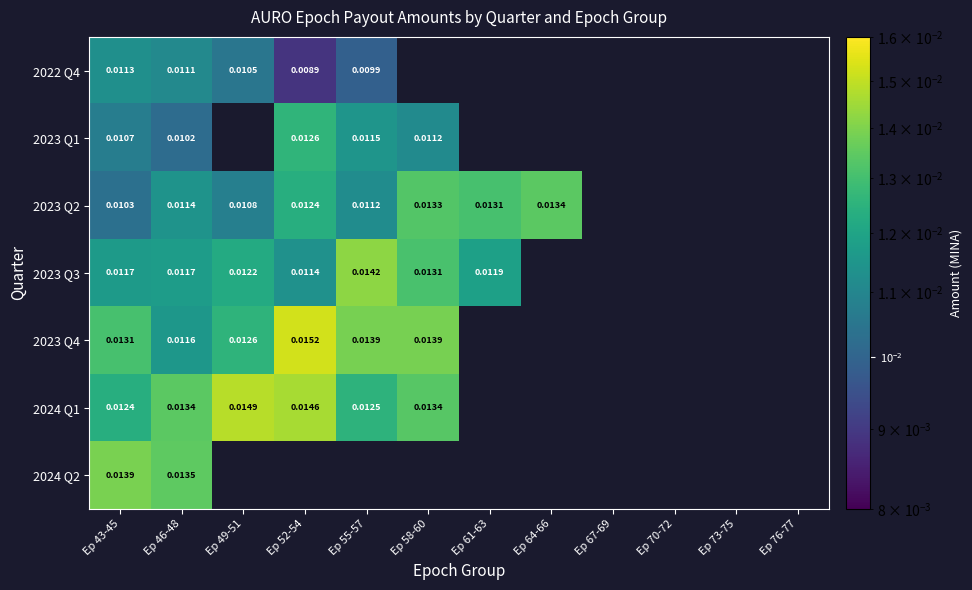

The value of 2022 Q4 at Ep 49-51 is 0.0. True or false?

True